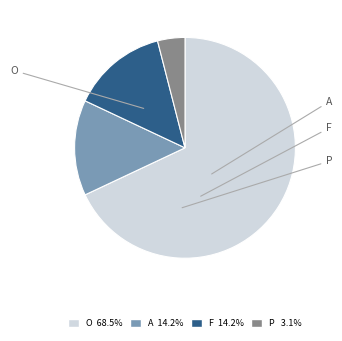

How many slices are in this pie chart?

4